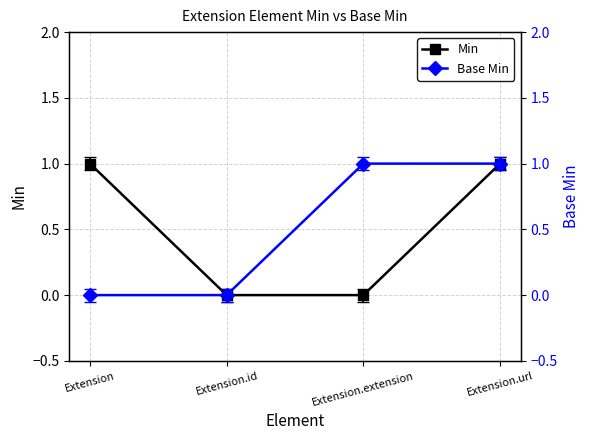

At how many categories does at least one series exceed 0?

3